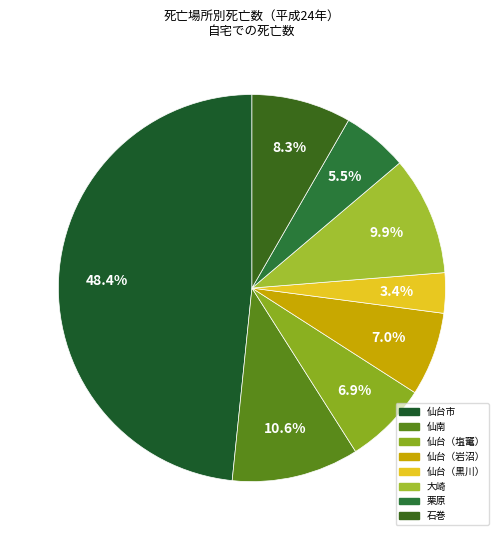

To the nearest percent, what is the difference between the largest and smallest slice percentages?

45%